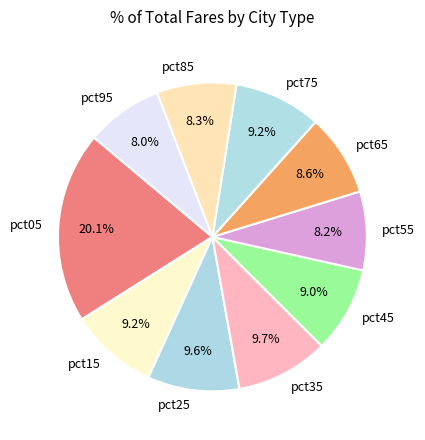

Does pct45 represent more than half of the total?

No